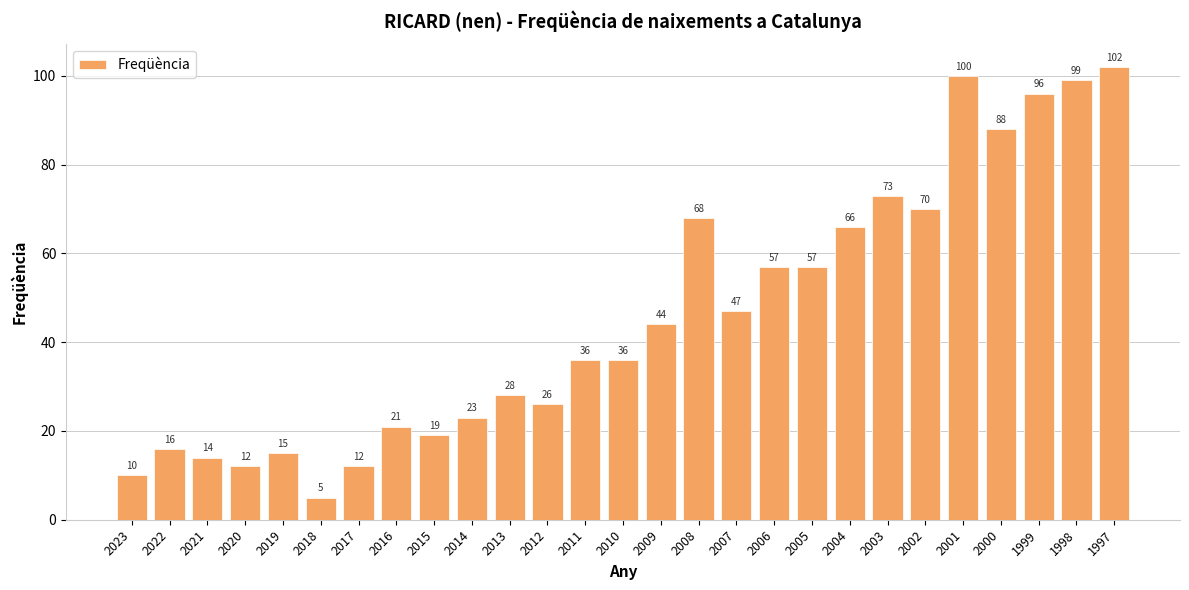

What value does the data have at 2006?

57